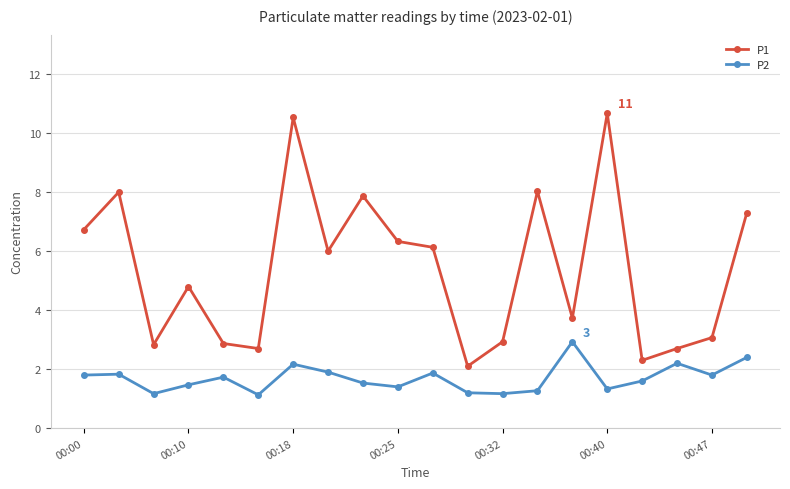

What is the minimum value for P2?

1.1